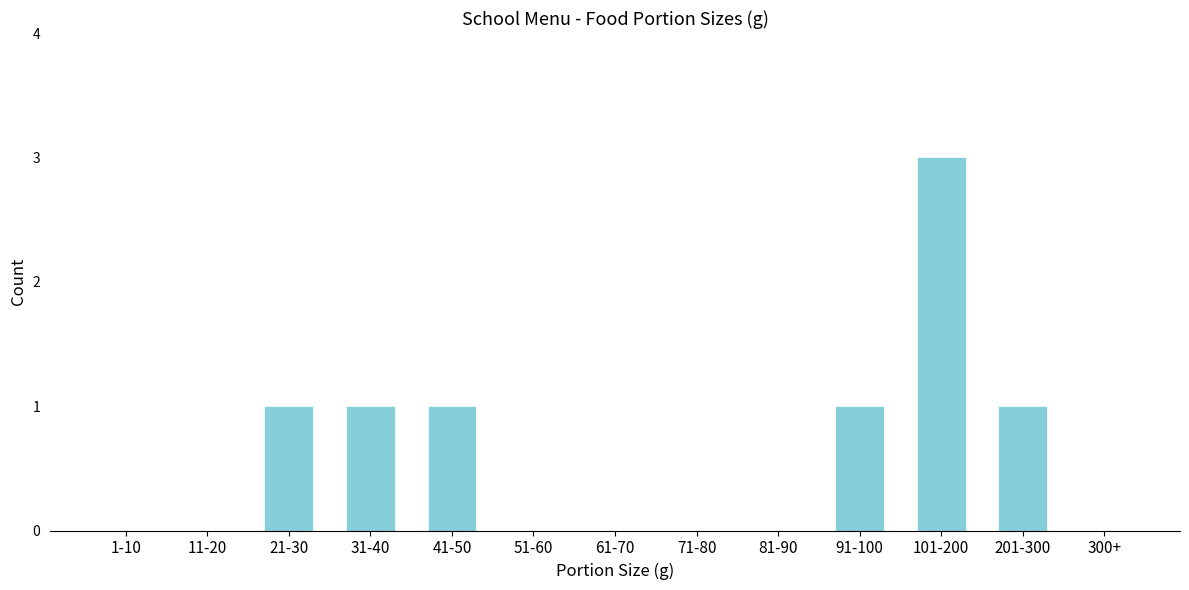

Reading right to left, what are all the values shown in this chart?

300+=0	201-300=1	101-200=3	91-100=1	81-90=0	71-80=0	61-70=0	51-60=0	41-50=1	31-40=1	21-30=1	11-20=0	1-10=0